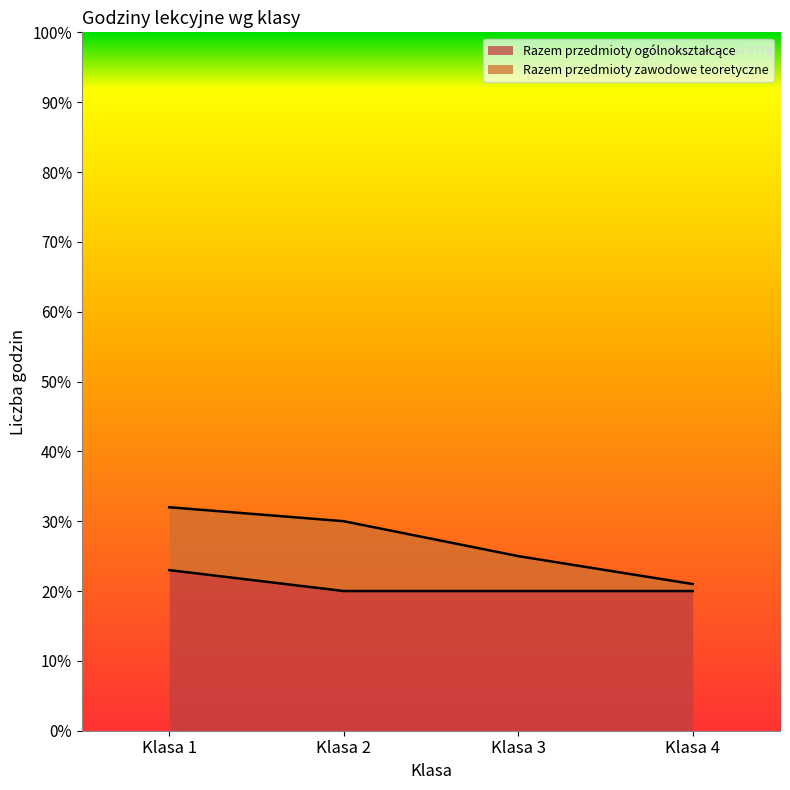

The value at Klasa 1 is 36. True or false?

False